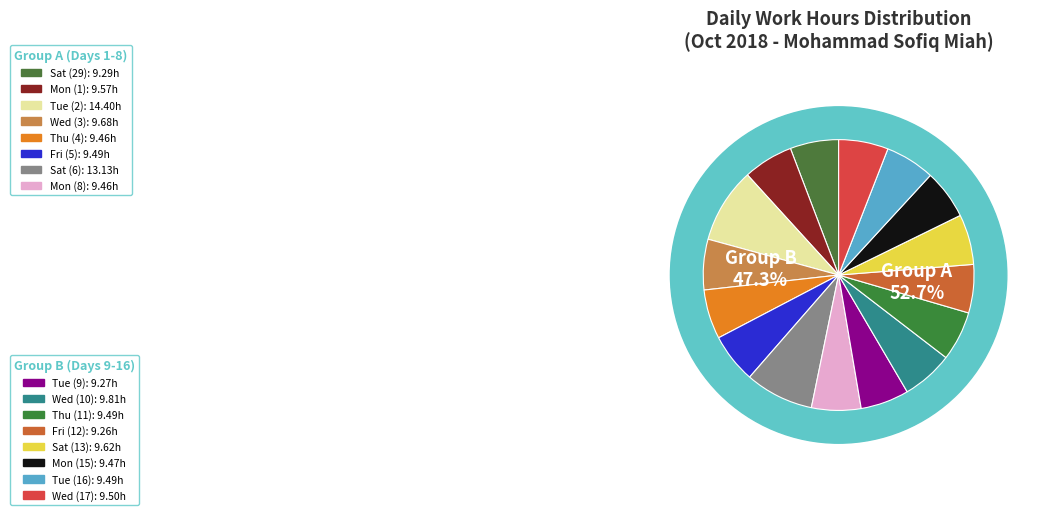

To the nearest percent, what is the combined percentage of Wed (17) and Fri (5)?

12%